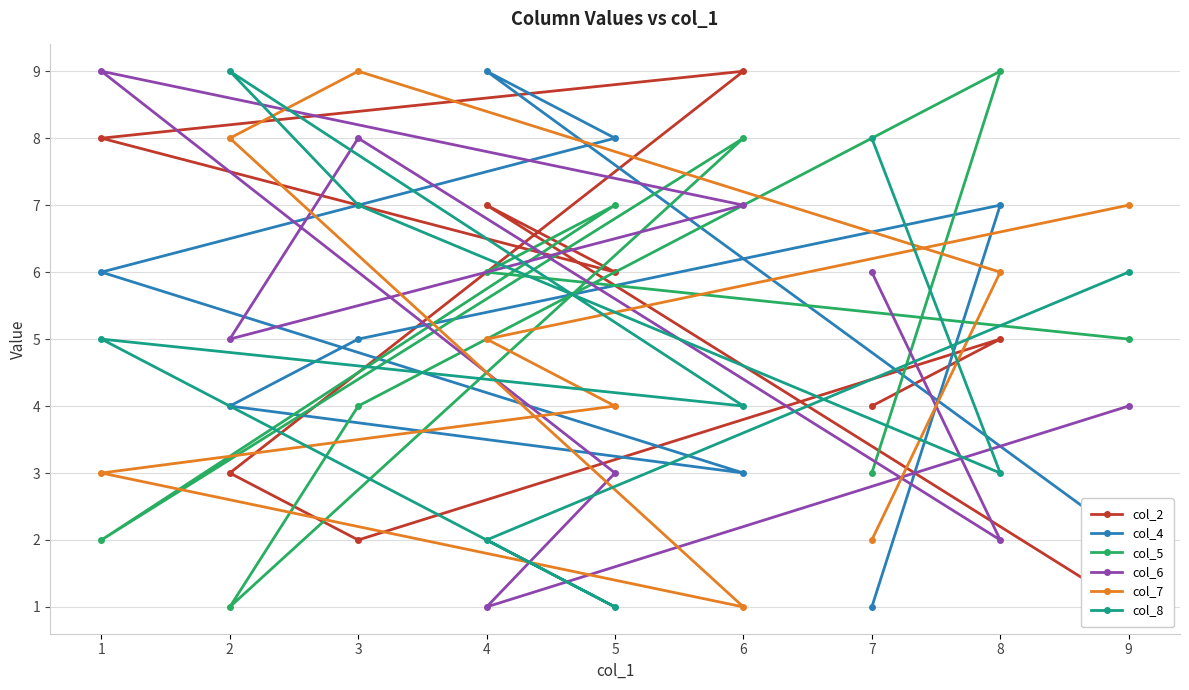

What are all the series names shown in the legend?

col_2, col_4, col_5, col_6, col_7, col_8